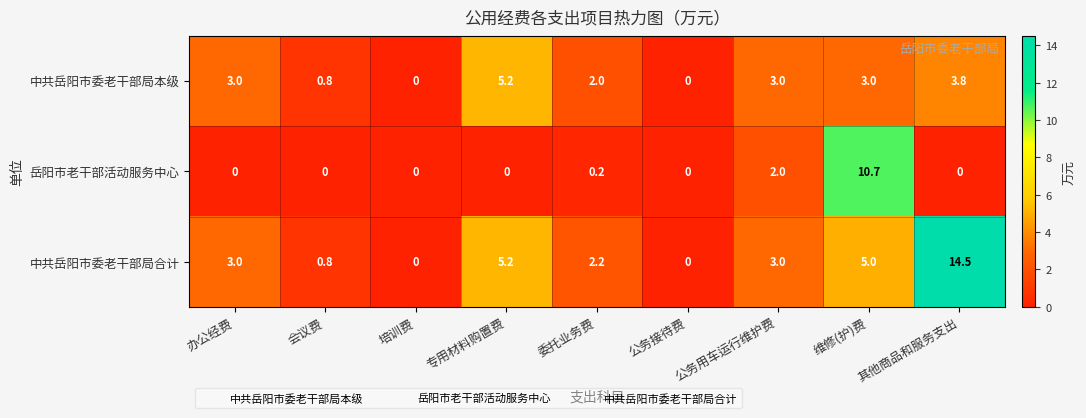

Rank the series by their average value, from highest to lowest.

中共岳阳市委老干部局合计, 中共岳阳市委老干部局本级, 岳阳市老干部活动服务中心